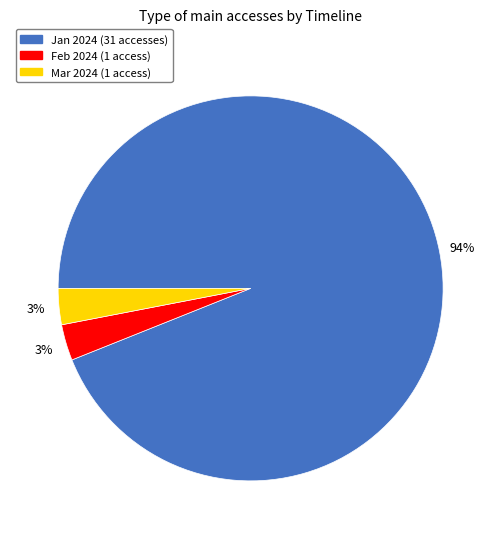

Is the sum of Feb 2024 (1 access) and Mar 2024 (1 access) greater than half?

No